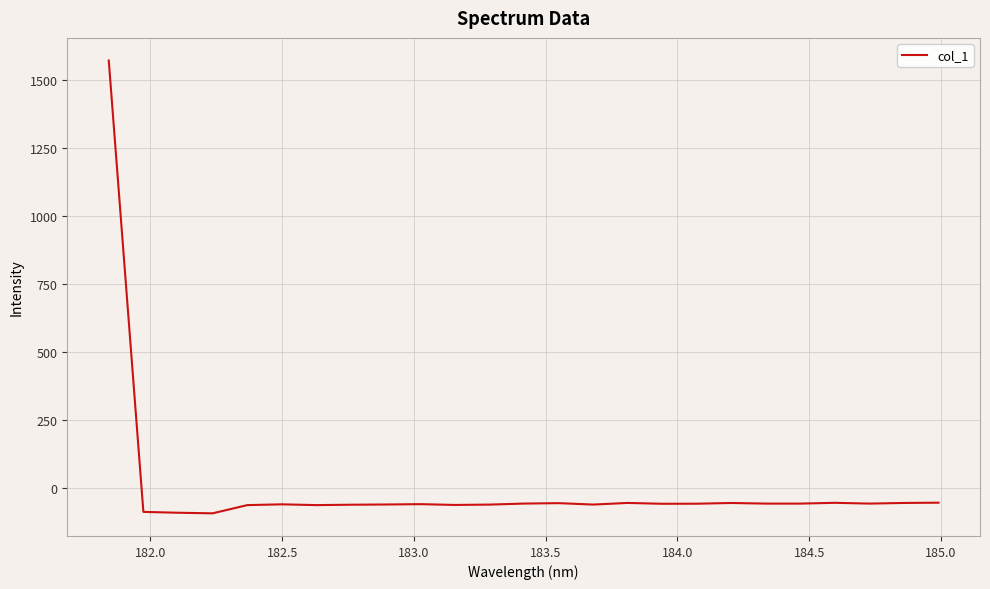

What is the minimum value shown in the chart?

-92.6